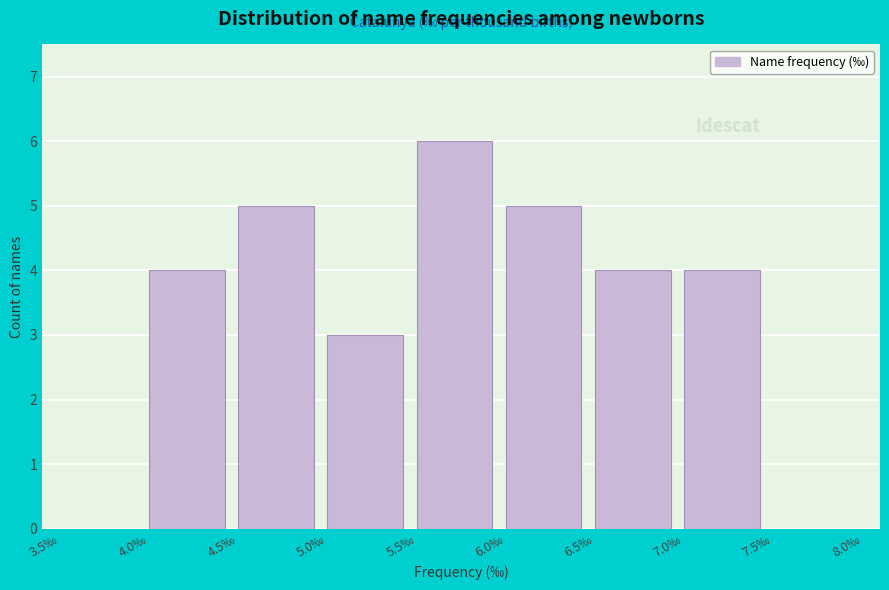

Reading left to right, transcribe this chart: for each bar, give the range it covers on the x-axis and its height. The values are not printed on the chart, so give them approximately, as read against the axis.

3.5 to 4.0: 0
4.0 to 4.5: 4
4.5 to 5.0: 5
5.0 to 5.5: 3
5.5 to 6.0: 6
6.0 to 6.5: 5
6.5 to 7.0: 4
7.0 to 7.5: 4
7.5 to 8.0: 0